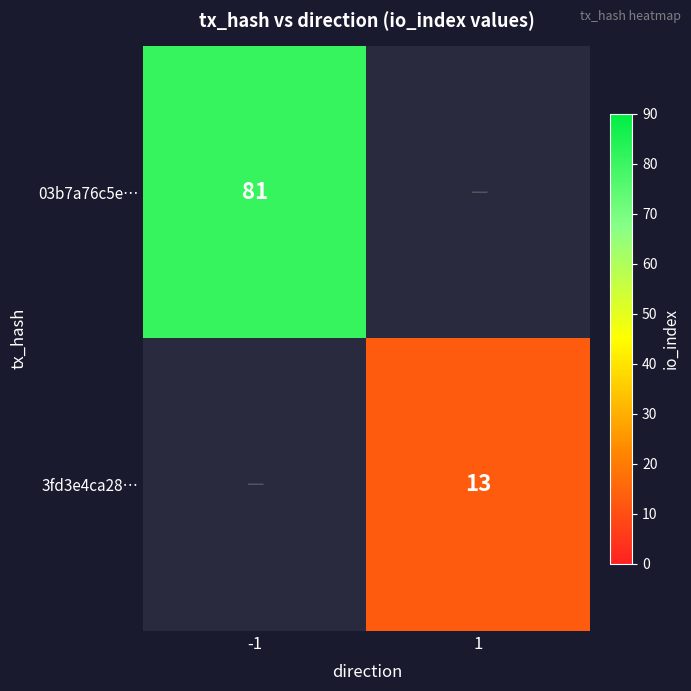

What is the greatest value displayed?

81.0